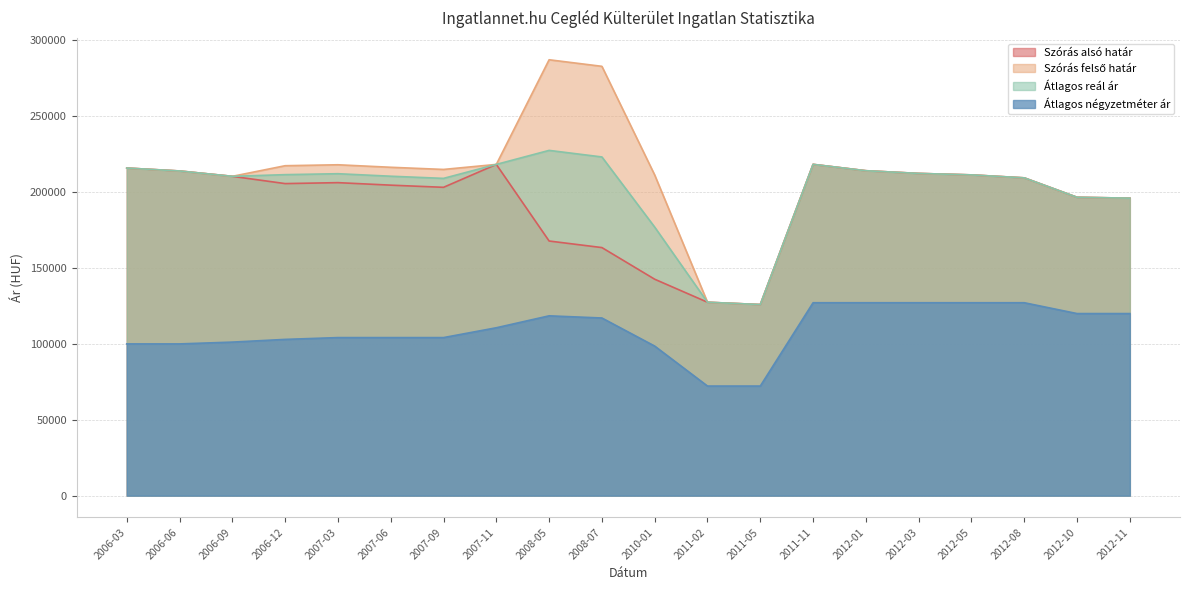

Which label corresponds to the largest value in the chart?

2008-05